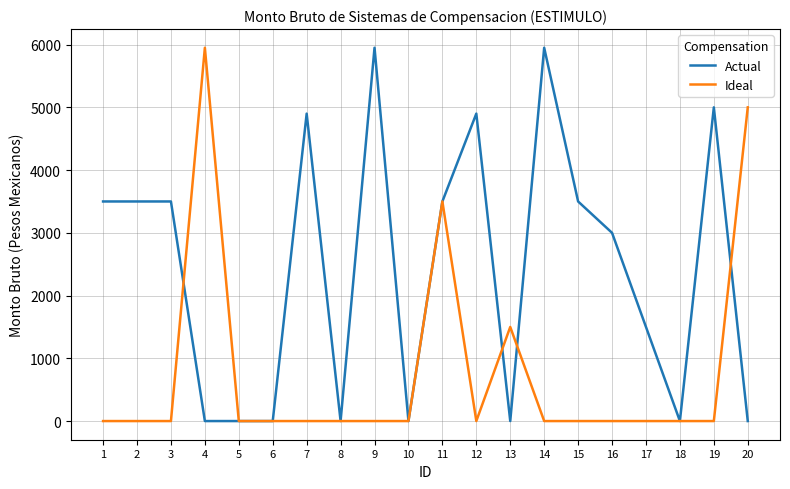

What is the greatest value displayed?

5950